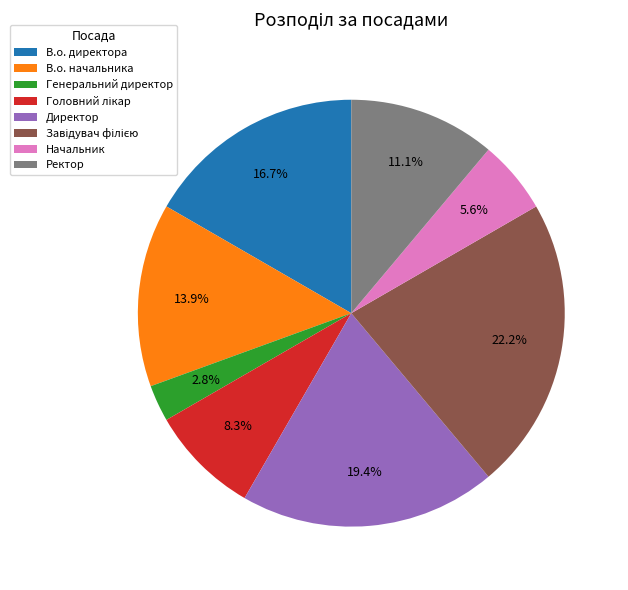

To the nearest percent, what is the average slice percentage?

12%